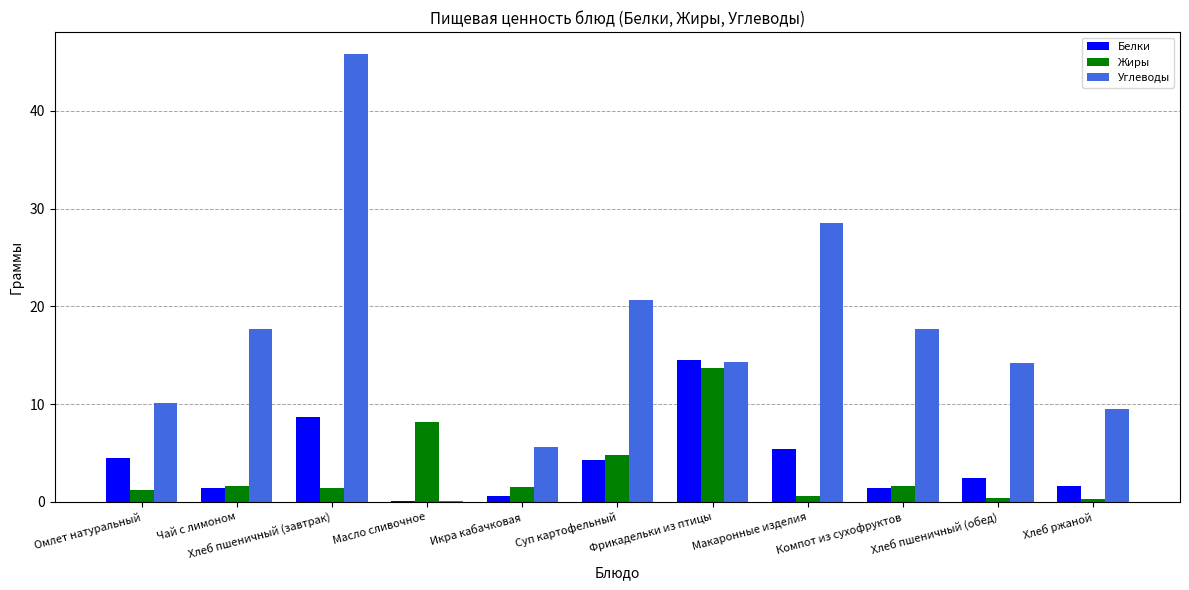

What is the maximum value for Жиры?

13.7